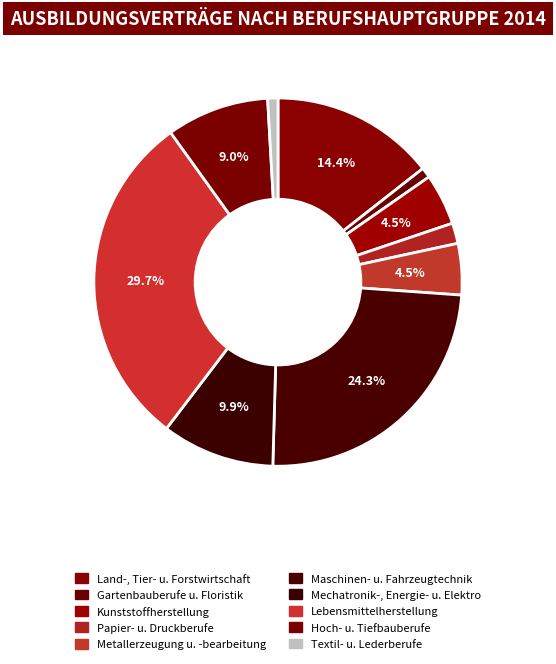

Is there a majority slice in this chart?

No